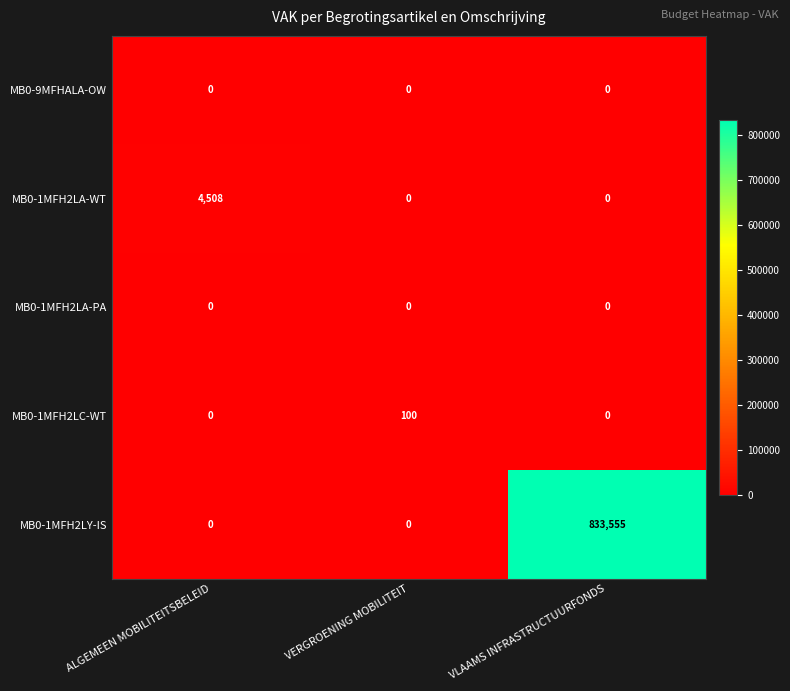

Reading left to right, what are all the values shown in this chart?

MB0-9MFHALA-OW: ALGEMEEN MOBILITEITSBELEID=0	VERGROENING MOBILITEIT=0	VLAAMS INFRASTRUCTUURFONDS=0
MB0-1MFH2LA-WT: ALGEMEEN MOBILITEITSBELEID=4508	VERGROENING MOBILITEIT=0	VLAAMS INFRASTRUCTUURFONDS=0
MB0-1MFH2LA-PA: ALGEMEEN MOBILITEITSBELEID=0	VERGROENING MOBILITEIT=0	VLAAMS INFRASTRUCTUURFONDS=0
MB0-1MFH2LC-WT: ALGEMEEN MOBILITEITSBELEID=0	VERGROENING MOBILITEIT=100	VLAAMS INFRASTRUCTUURFONDS=0
MB0-1MFH2LY-IS: ALGEMEEN MOBILITEITSBELEID=0	VERGROENING MOBILITEIT=0	VLAAMS INFRASTRUCTUURFONDS=833555